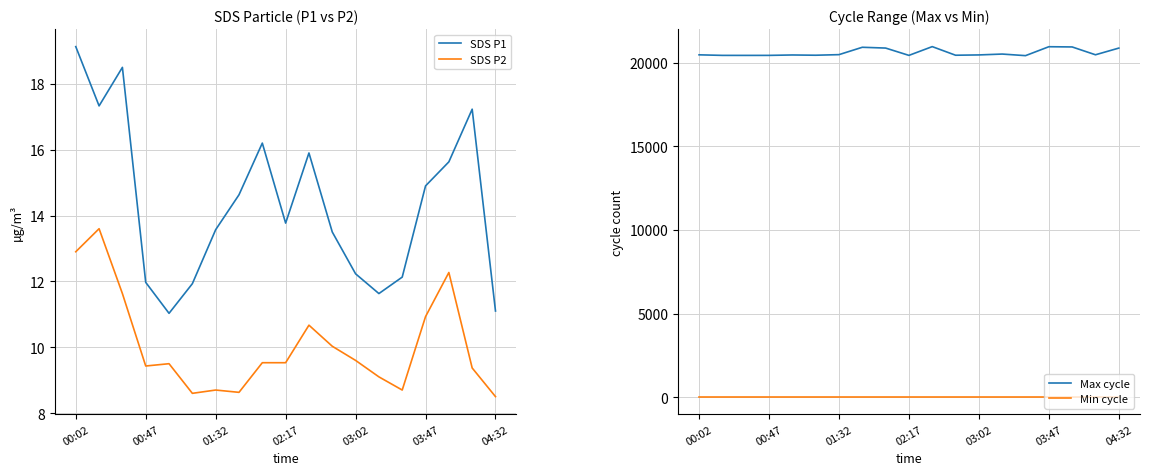

What is the maximum value for SDS P1?

19.1